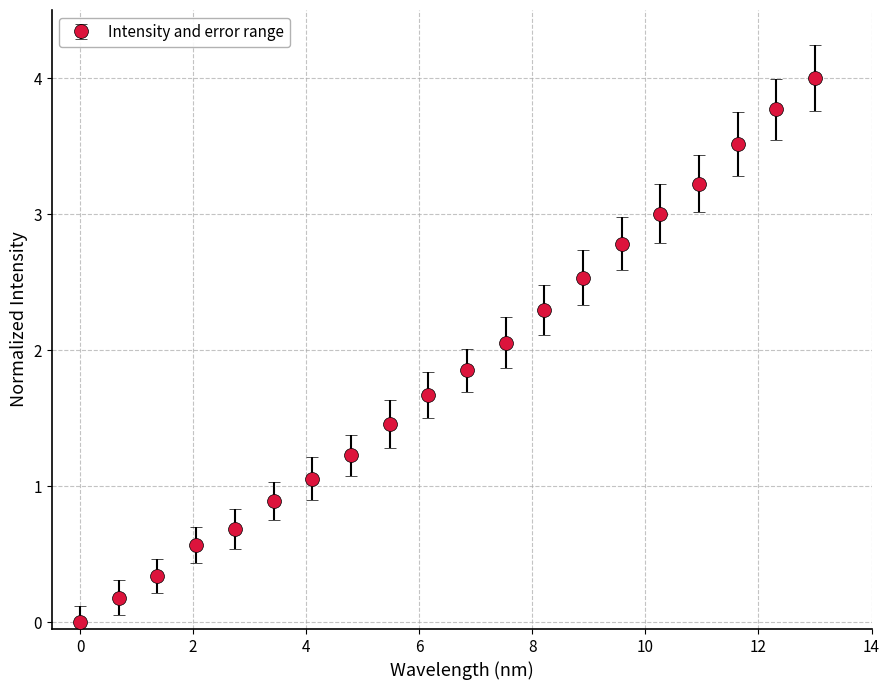

What is the sum of all values?

37.1